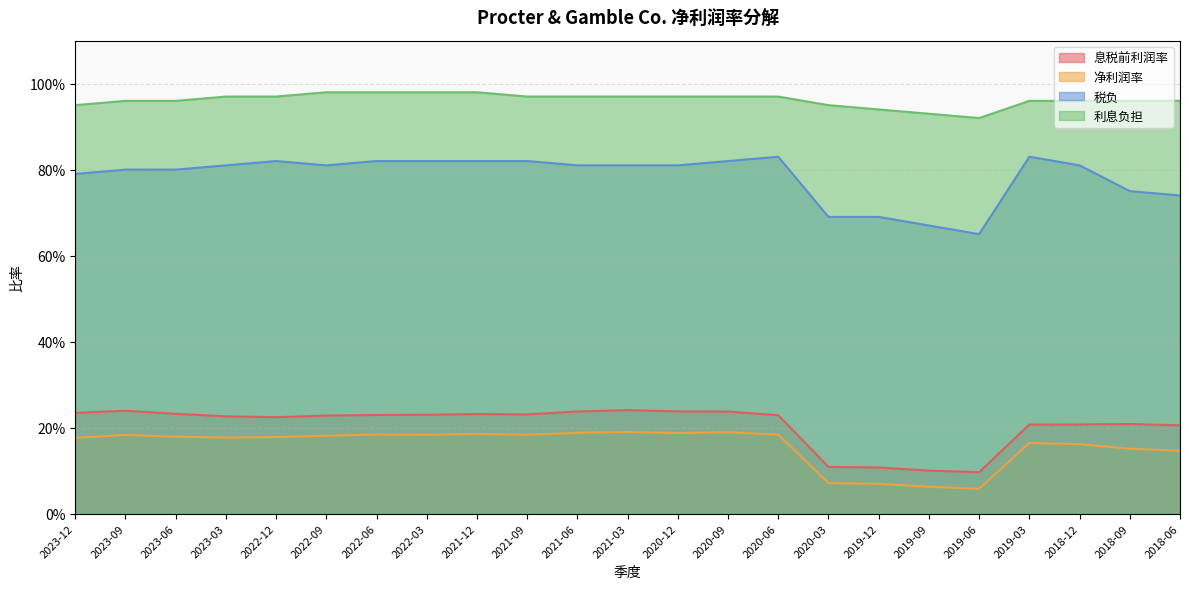

Where is the first local minimum for 税负?

2022-09